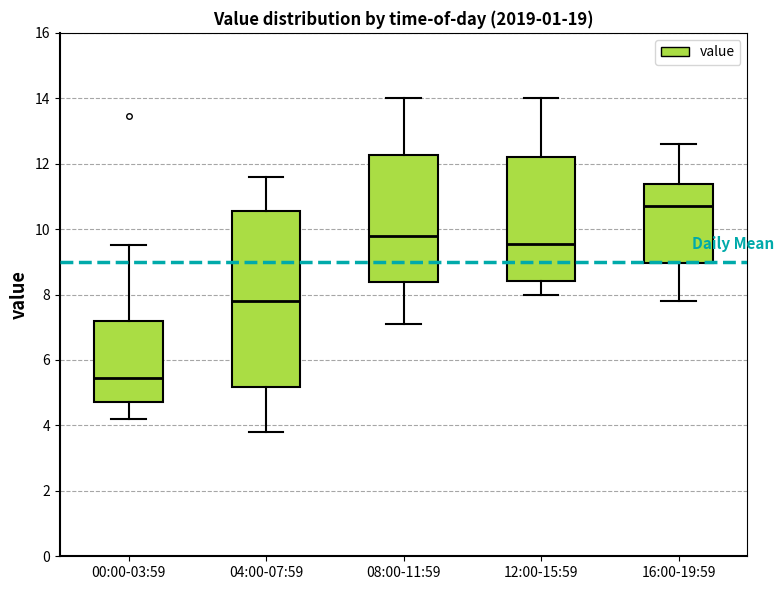

Reading left to right, read every box against the y-axis: the position of its median line, the range the box covers, and the ends of its whiskers. The values are not printed on the chart, so give them approximately, as read against the axis.

00:00-03:59: median 5.4, box 4.8 to 7.2, whiskers 4.2 to 9.6
04:00-07:59: median 7.8, box 5.2 to 10.6, whiskers 3.8 to 11.6
08:00-11:59: median 9.8, box 8.4 to 12.2, whiskers 7.2 to 14.0
12:00-15:59: median 9.6, box 8.4 to 12.2, whiskers 8.0 to 14.0
16:00-19:59: median 10.8, box 9.0 to 11.4, whiskers 7.8 to 12.6